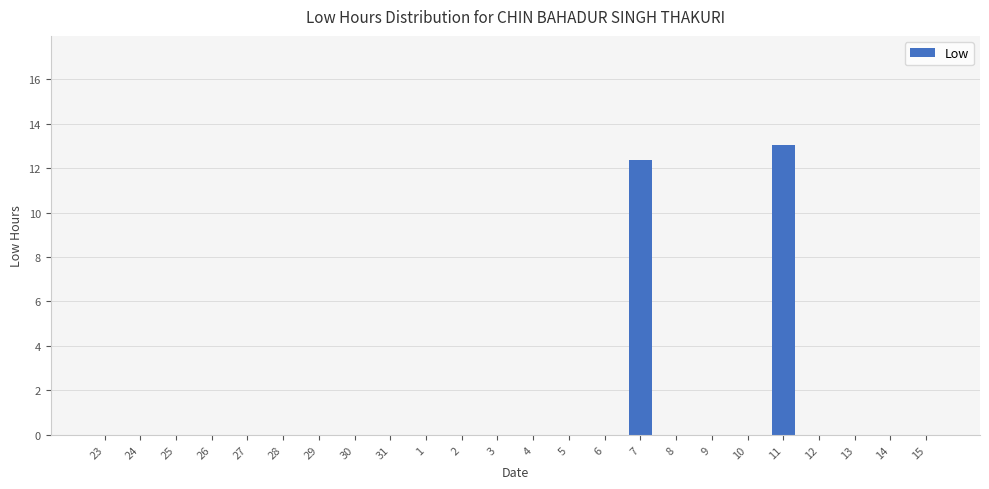

What is the maximum value shown in the chart?

13.0